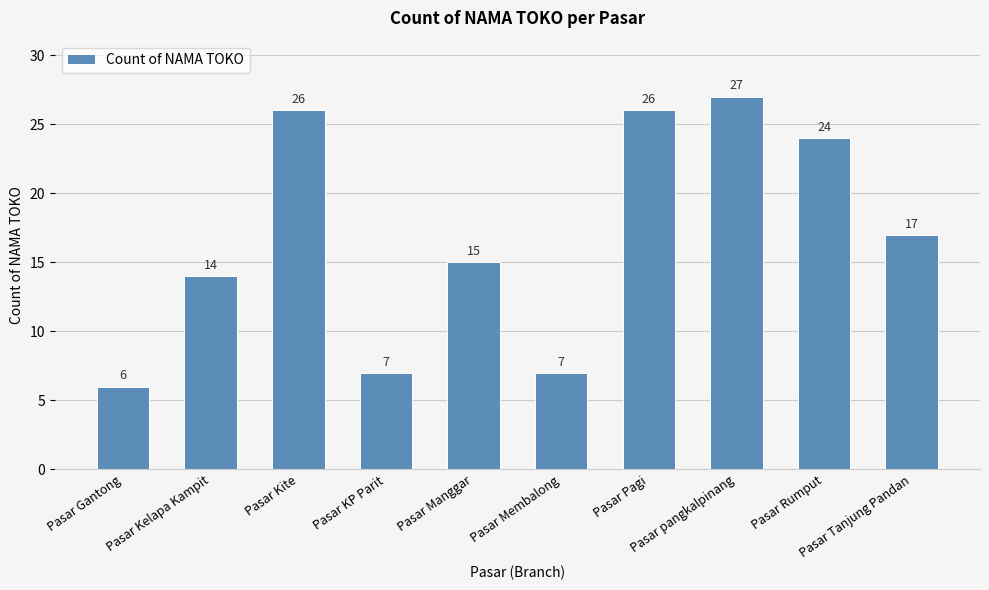

Count the number of data series in this chart.

1